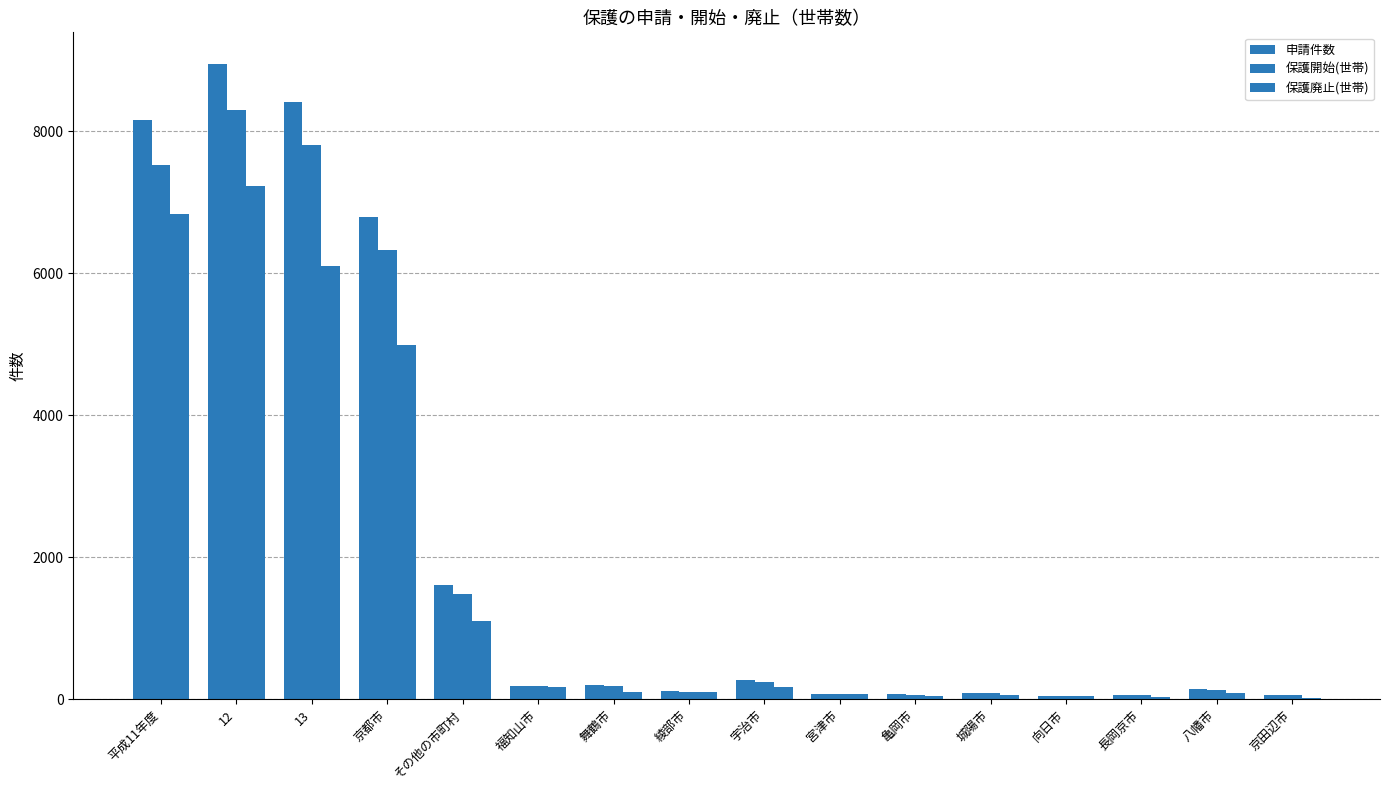

Are the bars grouped side by side (vs. stacked)?

Yes